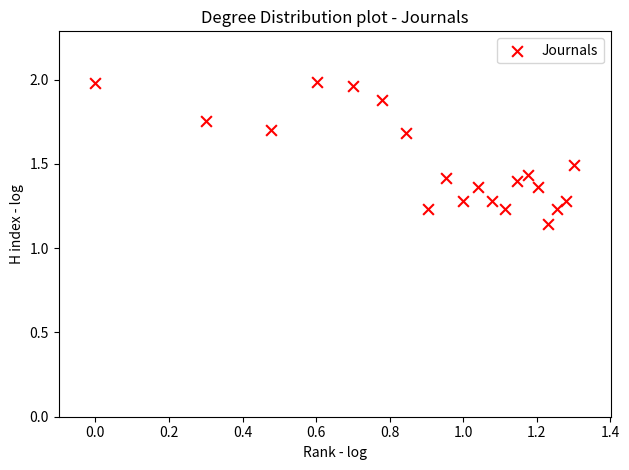

What is the range of X values (max minus min)?

1.3